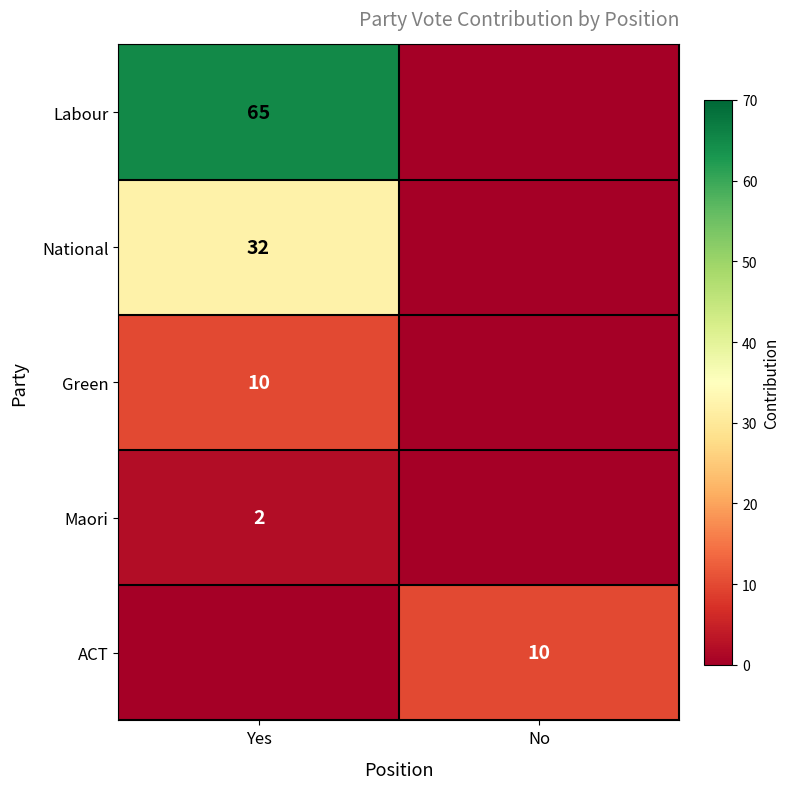

Is it true that Green equals 16 at Yes?

False